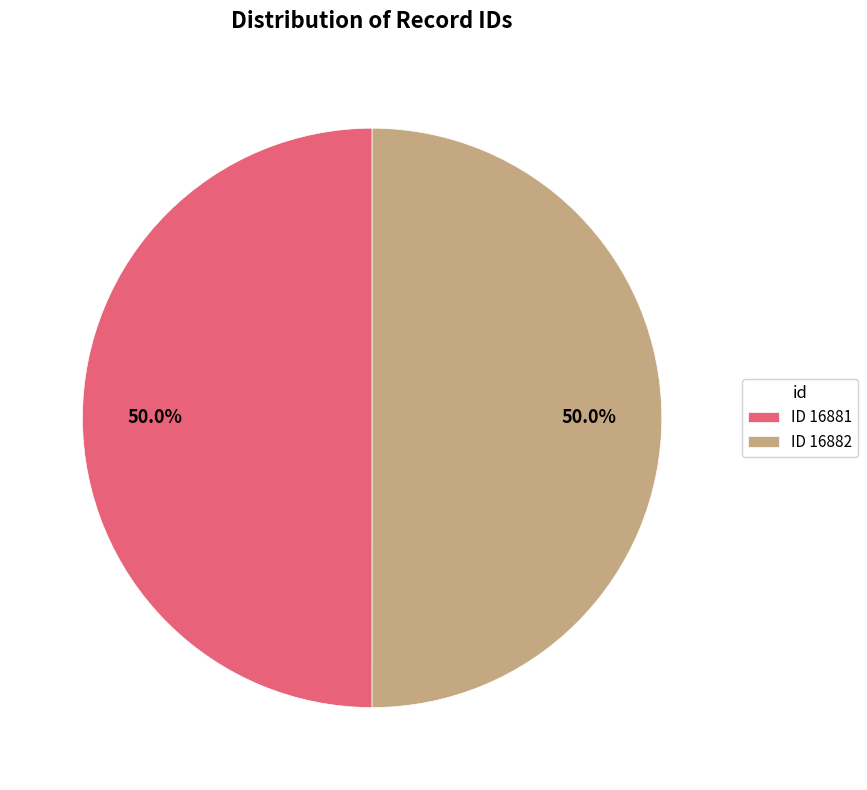

What is the ratio of the value at ID 16881 to the value at ID 16882?

1.0